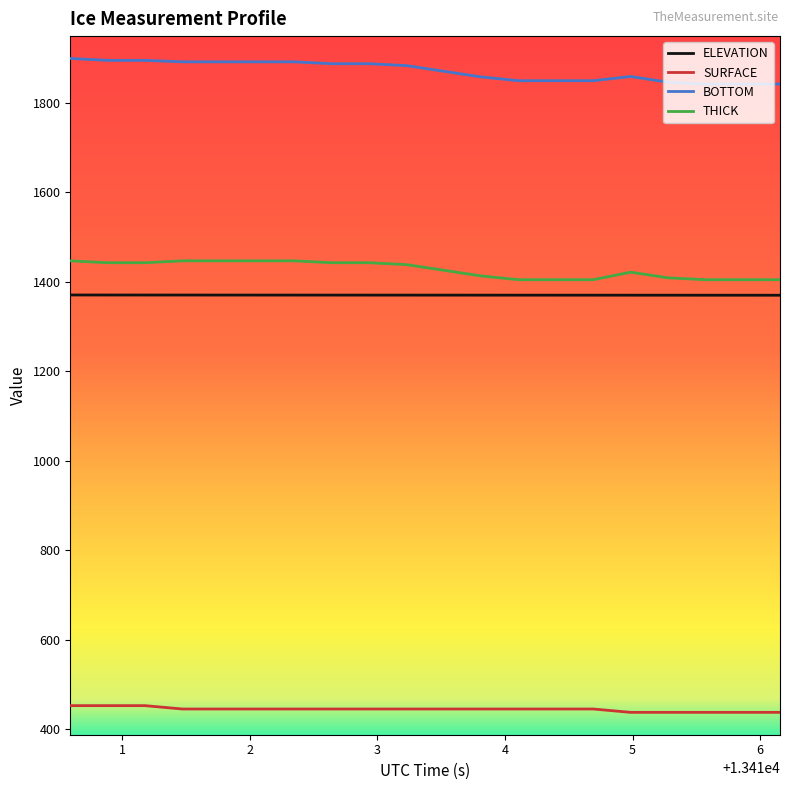

Which series has the largest total across all categories?

BOTTOM